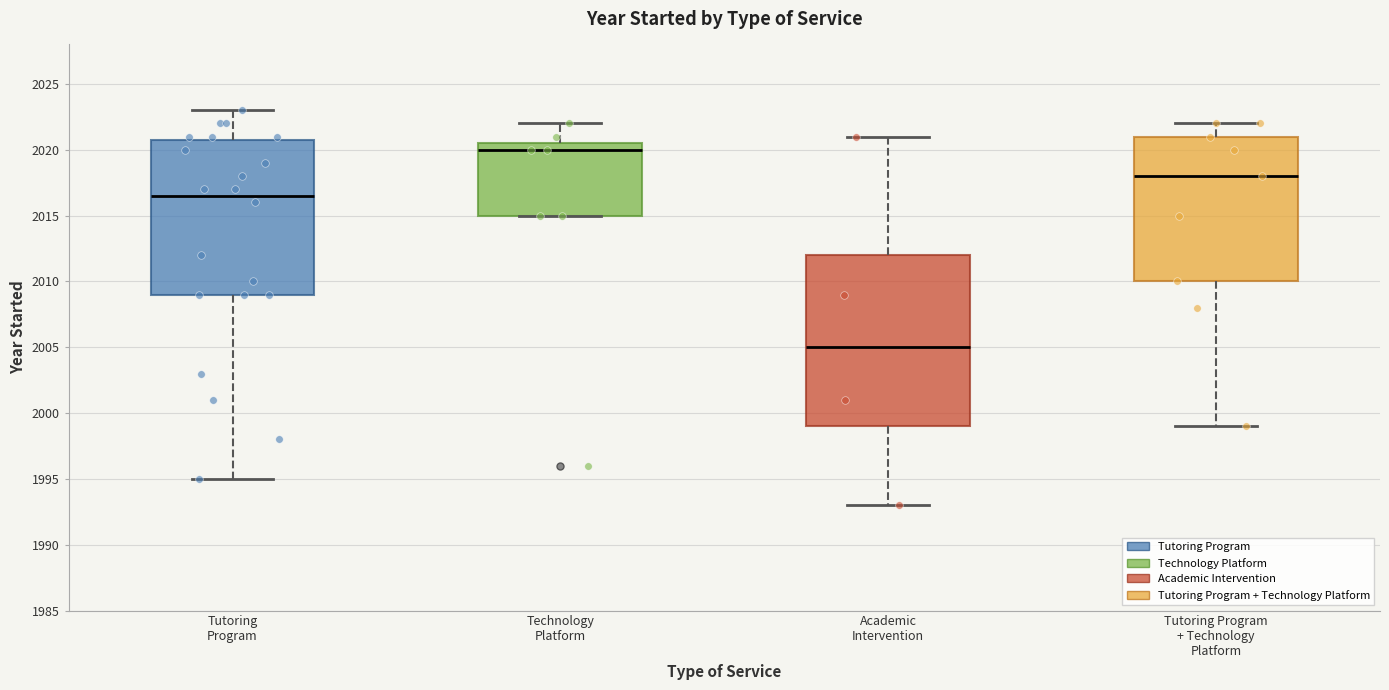

Which box's median line is the lowest?

Academic Intervention